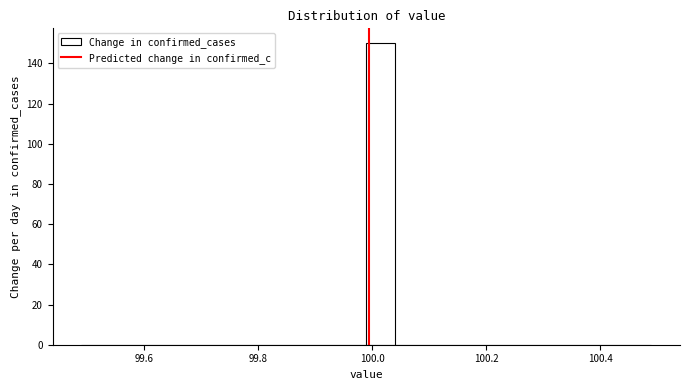

Read against the x-axis, roughly where is the centre of the tallest bar?

100.02